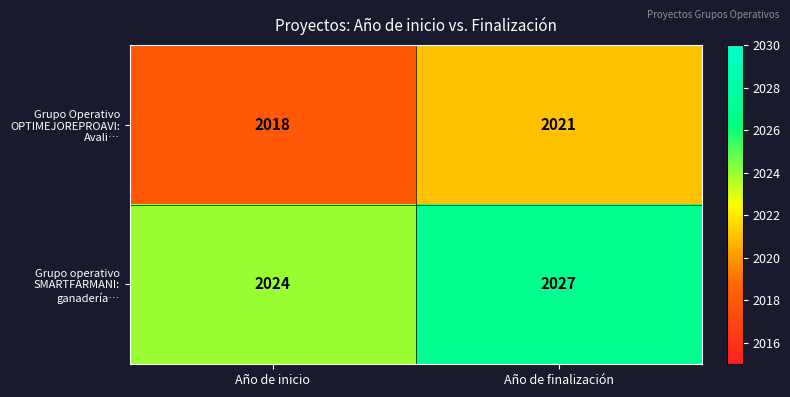

True or false: Grupo Operativo OPTIMEJOREPROAVI: Avali… has a value of 2021 at Año de finalización.

True